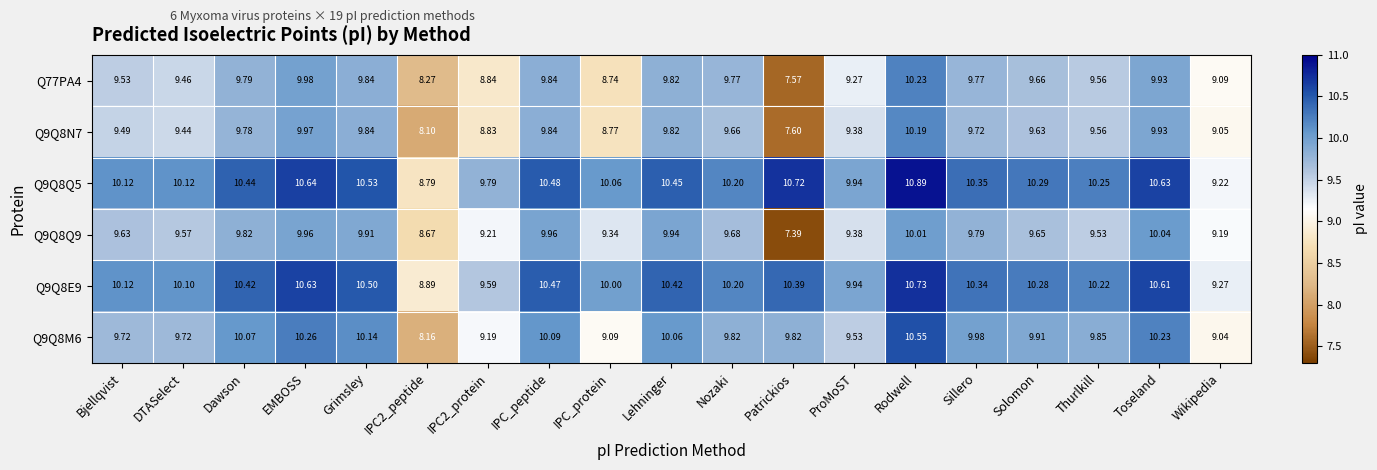

How many data points in Q77PA4 are less than 9?

4